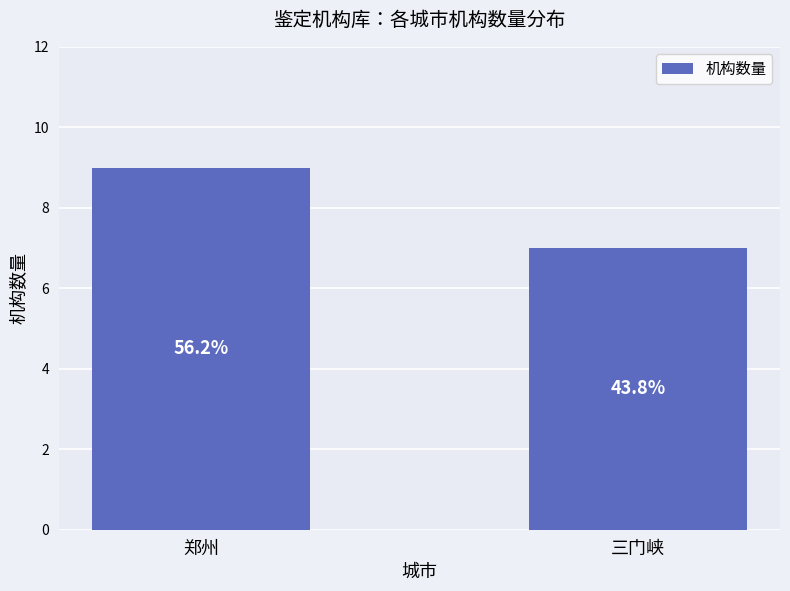

True or false: the data shows 7 at 三门峡.

True